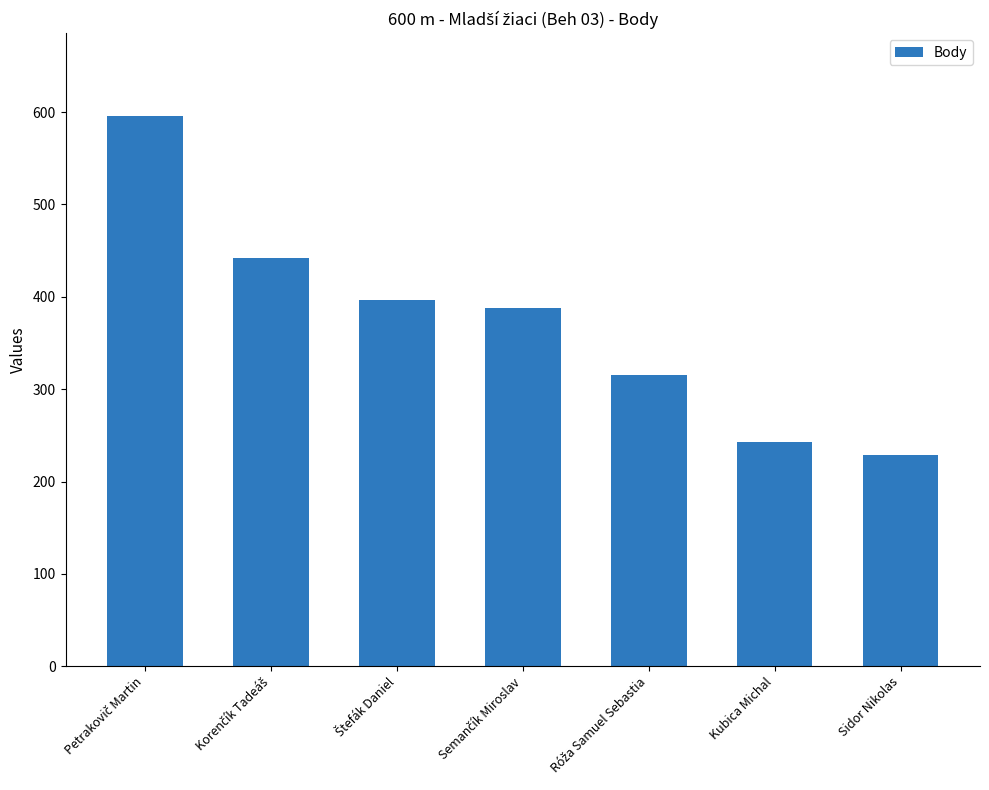

How many bars are there in total?

7